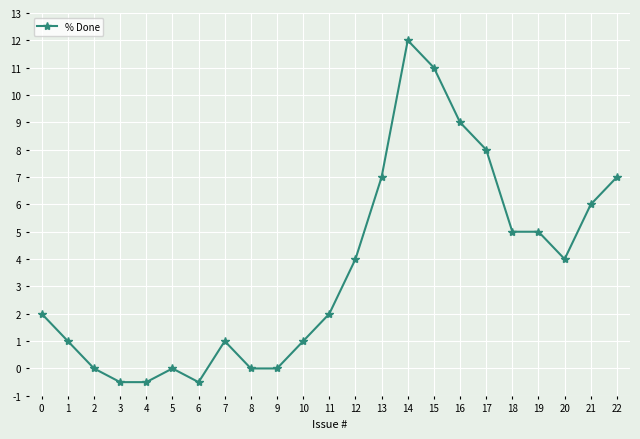

What is the maximum value shown in the chart?

12.0